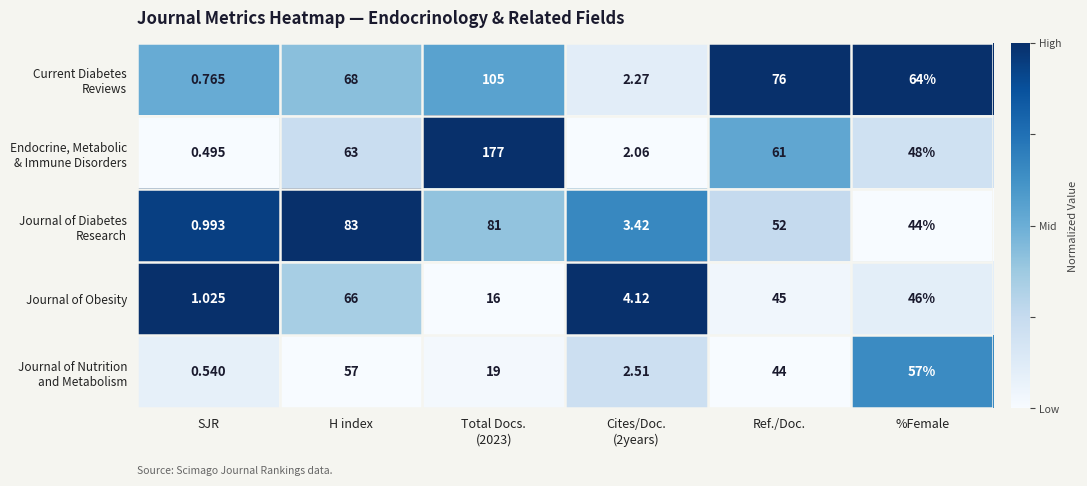

Which category has the lowest value across all series?

SJR